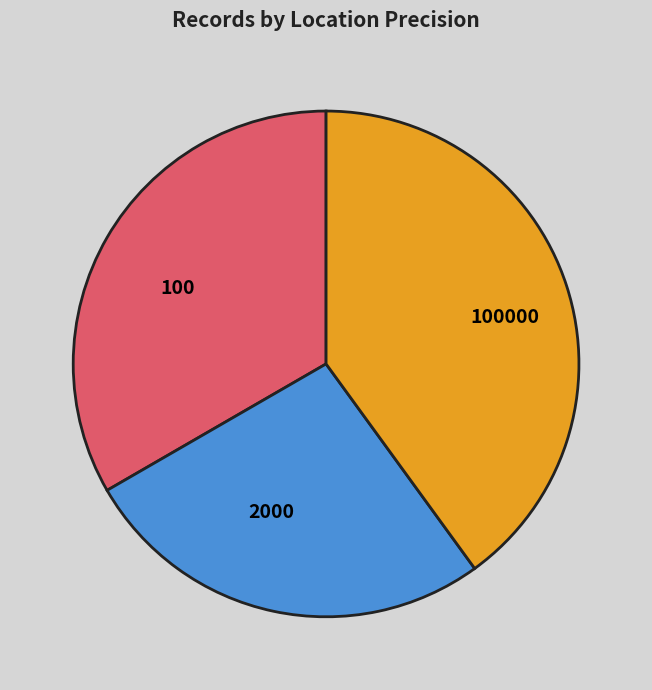

Rank the categories by value from highest to lowest.

100000, 100, 2000